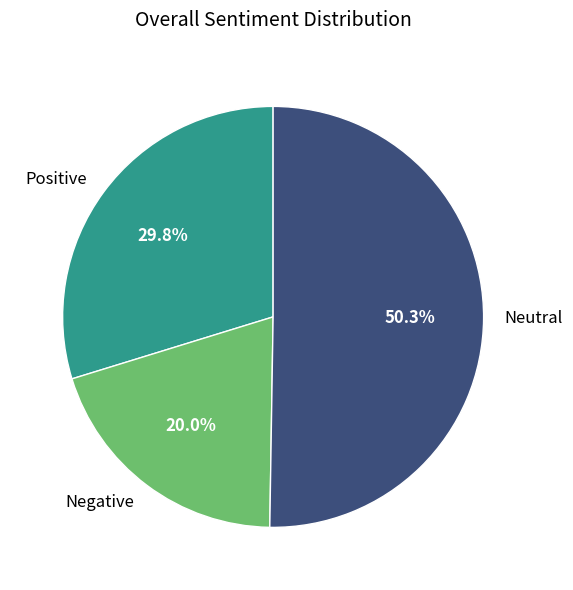

How many segments does this pie chart have?

3